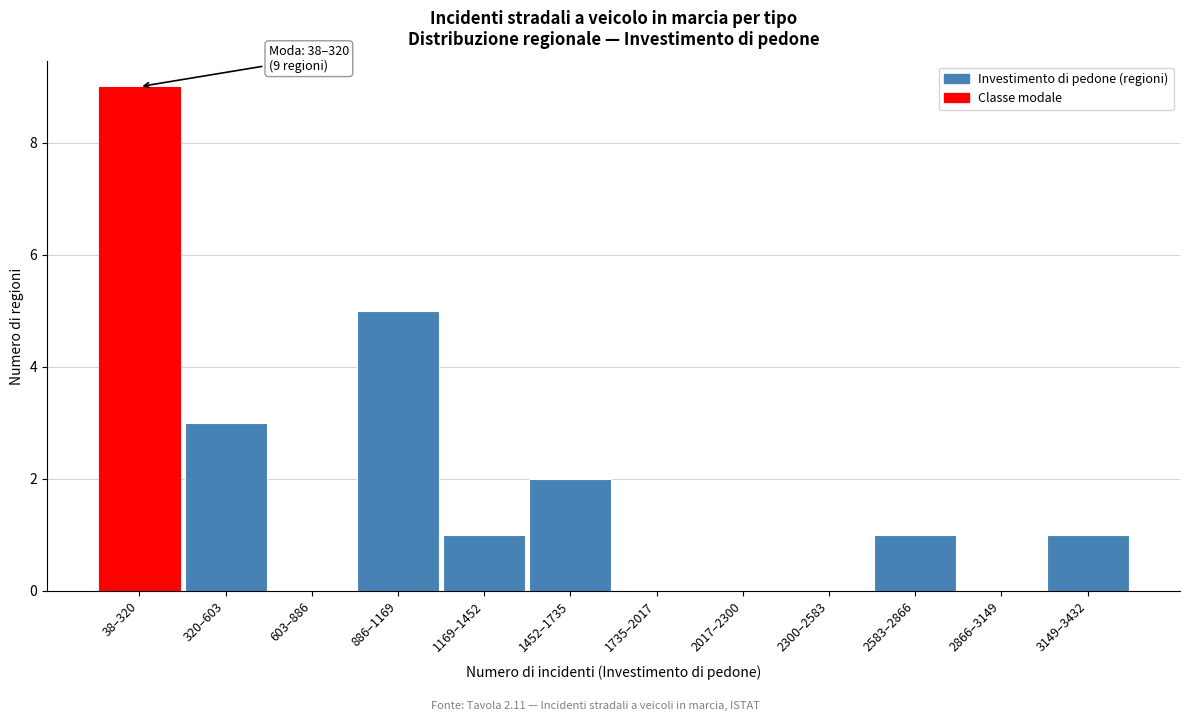

Reading left to right, what are all the values shown in this chart?

38–320=9	320–603=3	603–886=0	886–1169=5	1169–1452=1	1452–1735=2	1735–2017=0	2017–2300=0	2300–2583=0	2583–2866=1	2866–3149=0	3149–3432=1